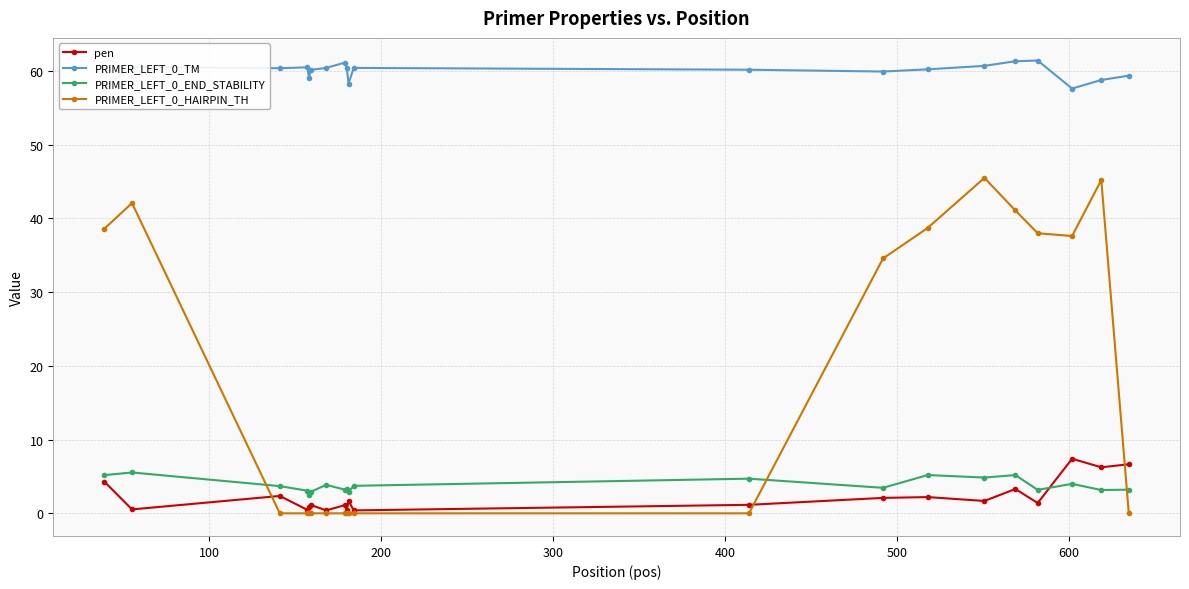

Which series has the largest total across all categories?

PRIMER_LEFT_0_TM